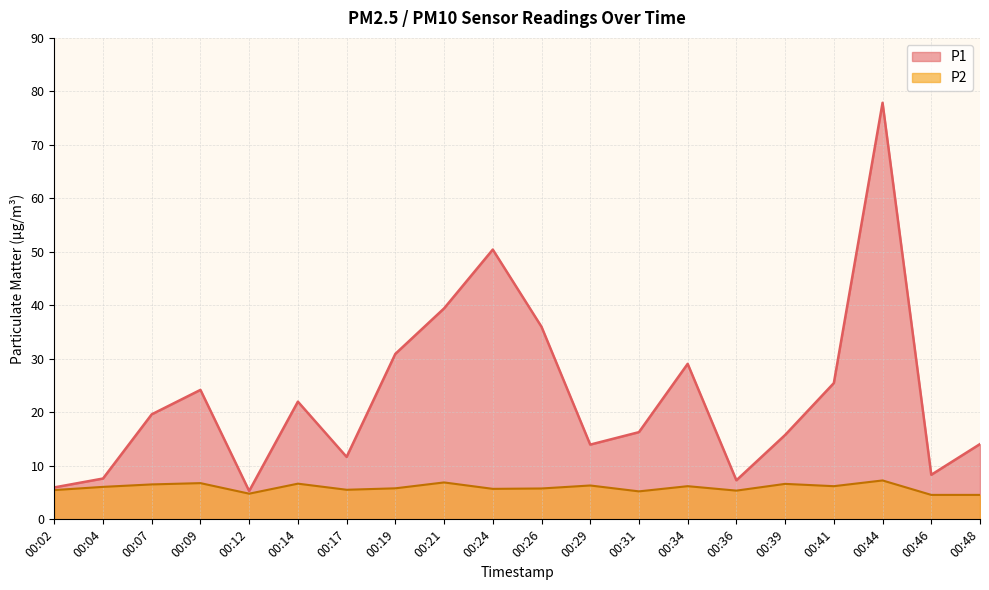

Reading left to right, transcribe all the data shown in this chart.

P1: 00:02=6.0	00:04=7.6	00:07=19.6	00:09=24.2	00:12=5.3	00:14=22.0	00:17=11.7	00:19=30.9	00:21=39.4	00:24=50.4	00:26=36.0	00:29=14.0	00:31=16.3	00:34=29.1	00:36=7.3	00:39=15.8	00:41=25.5	00:44=77.9	00:46=8.3	00:48=14.1
P2: 00:02=5.5	00:04=6.1	00:07=6.5	00:09=6.8	00:12=4.8	00:14=6.7	00:17=5.5	00:19=5.8	00:21=6.9	00:24=5.7	00:26=5.8	00:29=6.3	00:31=5.2	00:34=6.2	00:36=5.4	00:39=6.6	00:41=6.2	00:44=7.3	00:46=4.6	00:48=4.6